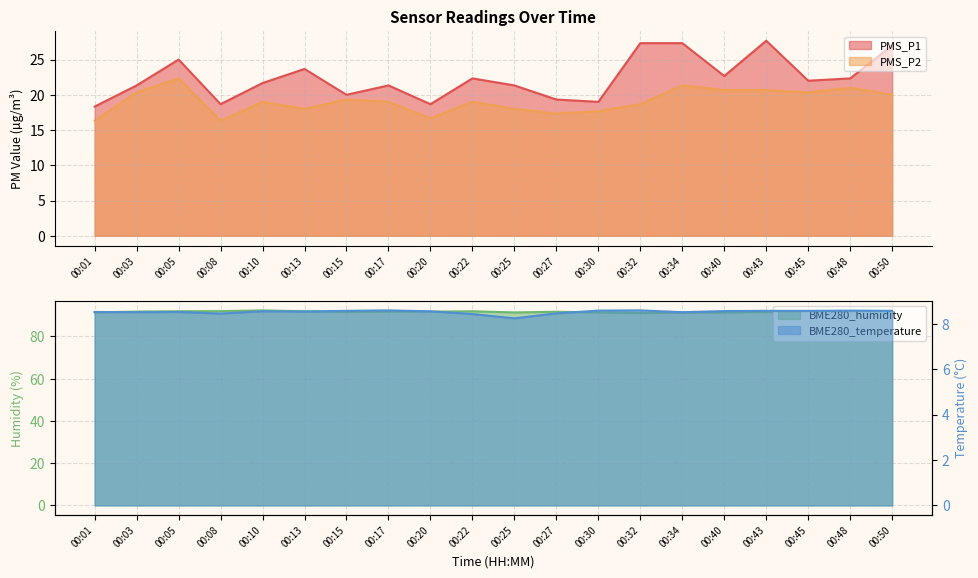

Where is PMS_P1 nearest to the value 23?

00:40